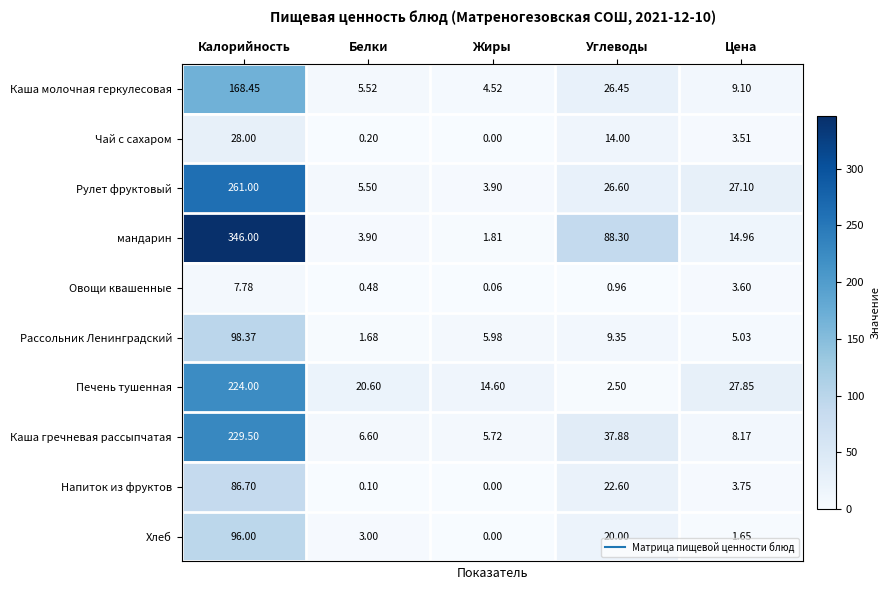

Which category has the lowest value across all series?

Жиры